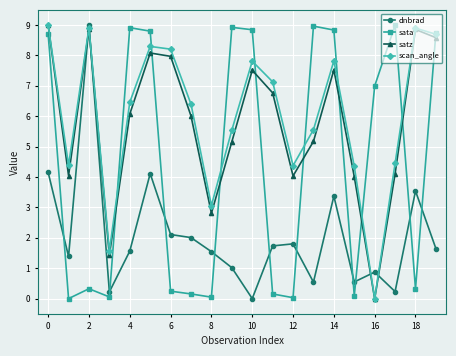

What is the value of the scan_angle point at the 1st from the left?

9.0